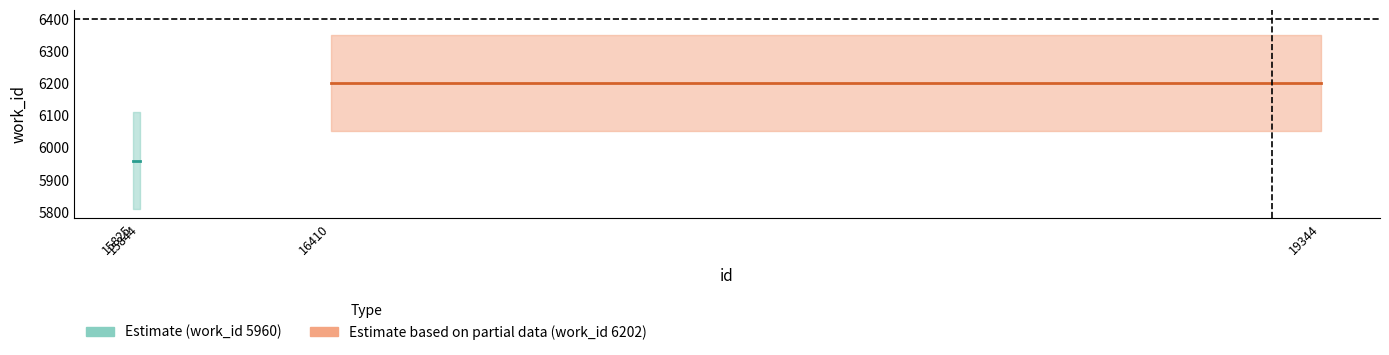

Reading left to right, extract all data points from this chart.

work_id (5960 group): 5960	5960
work_id (6202 group): 6202	6202